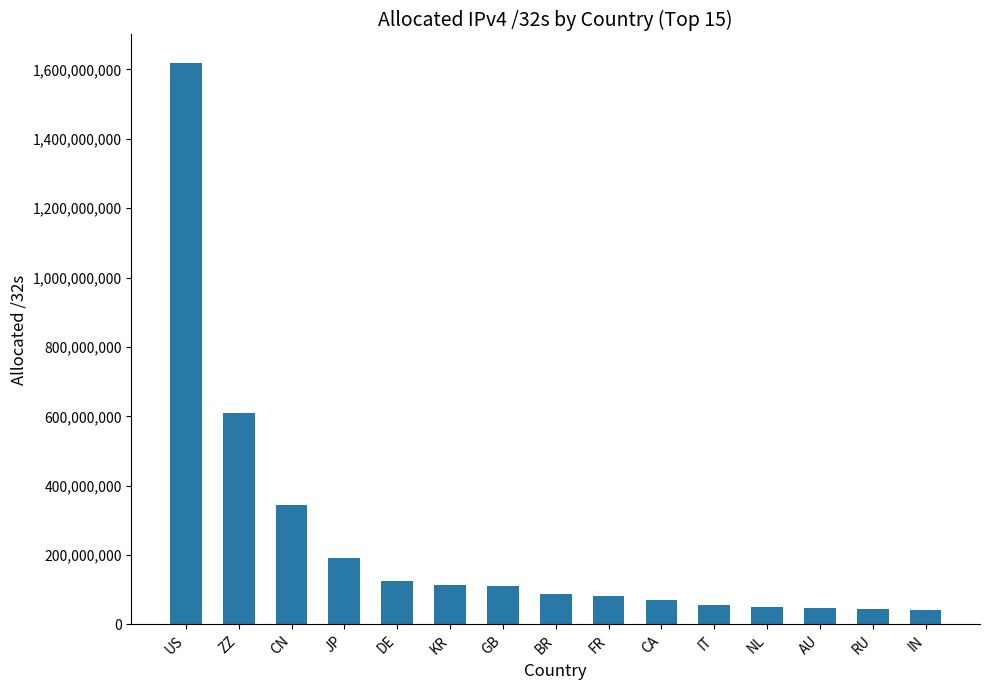

How many bars are there in total?

15